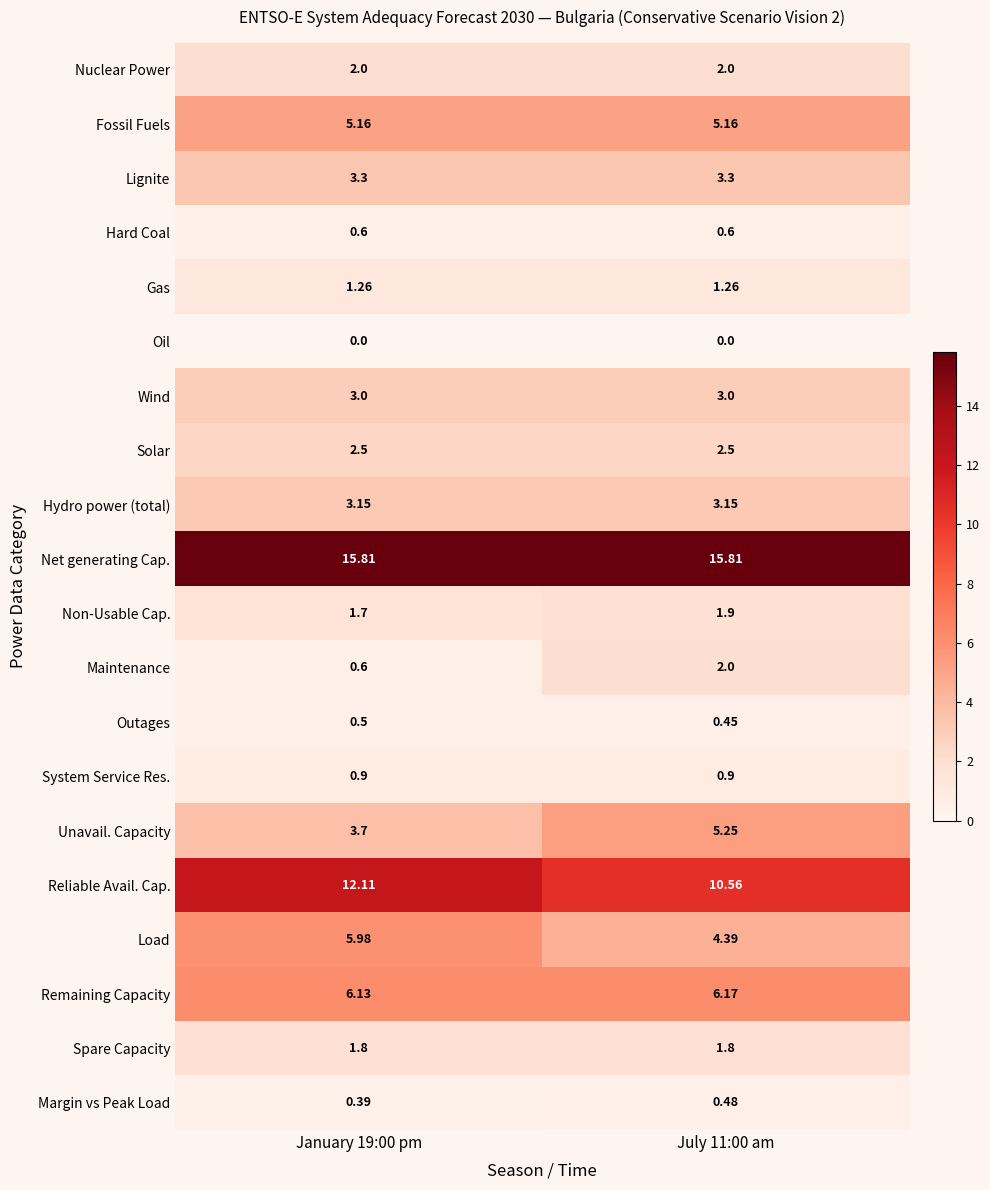

Is the value of Unavail. Capacity at July 11:00 am greater than the value of Reliable Avail. Cap. at July 11:00 am?

No